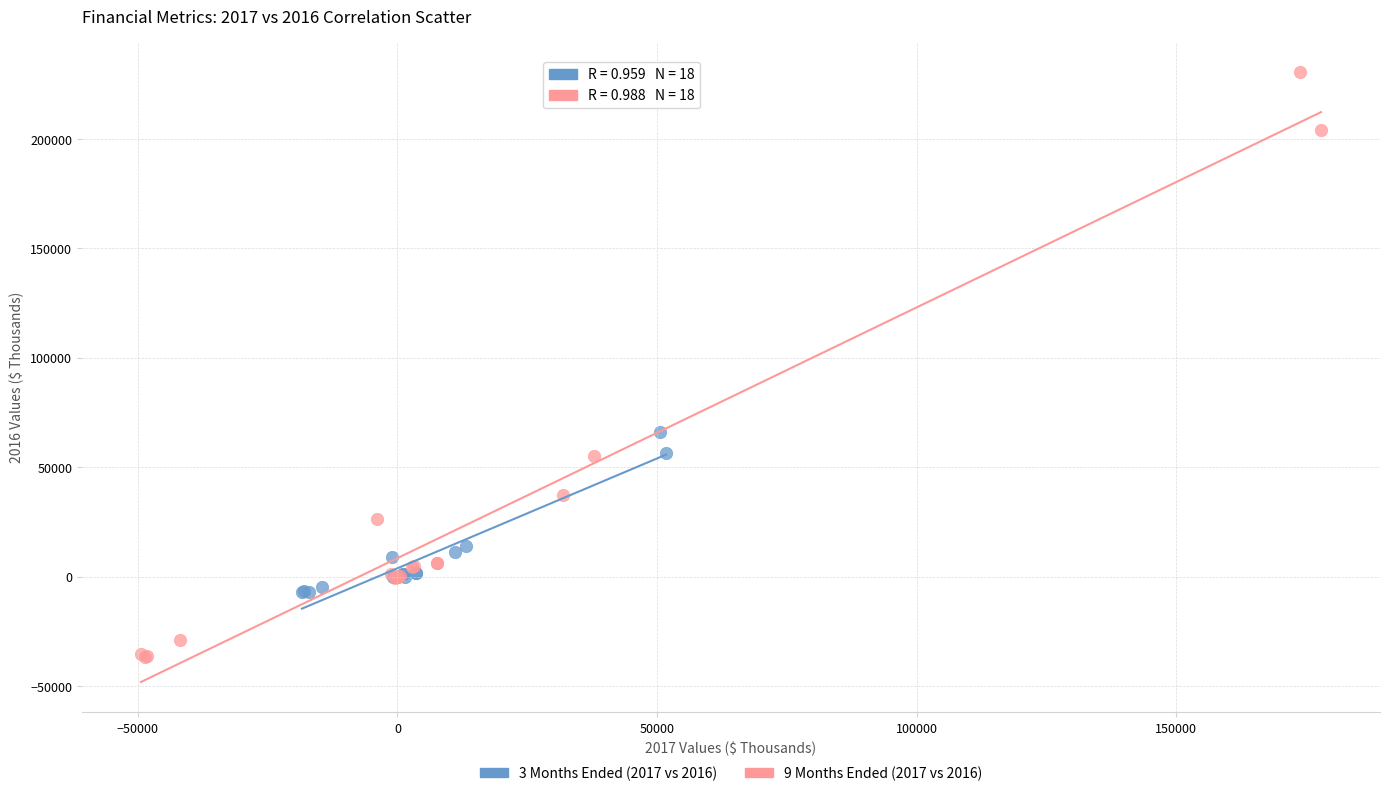

Which series has the largest Y range (max minus min)?

9 Months Ended (2017 vs 2016)